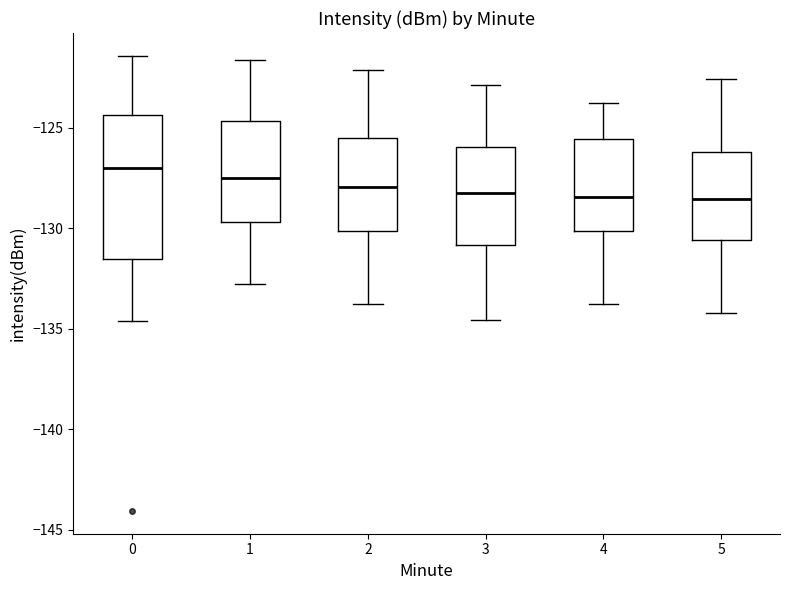

Reading left to right, transcribe this box plot: for each box, give where its median line is, the range the box spans, and where its two whiskers end, as read against the y-axis. The values are not printed on the chart, so give them approximately, as read against the axis.

0: median -127.0, box -131.5 to -124.5, whiskers -134.5 to -121.5
1: median -127.5, box -129.5 to -124.5, whiskers -133.0 to -121.5
2: median -128.0, box -130.0 to -125.5, whiskers -134.0 to -122.0
3: median -128.0, box -131.0 to -126.0, whiskers -134.5 to -123.0
4: median -128.5, box -130.0 to -125.5, whiskers -134.0 to -124.0
5: median -128.5, box -130.5 to -126.0, whiskers -134.0 to -122.5